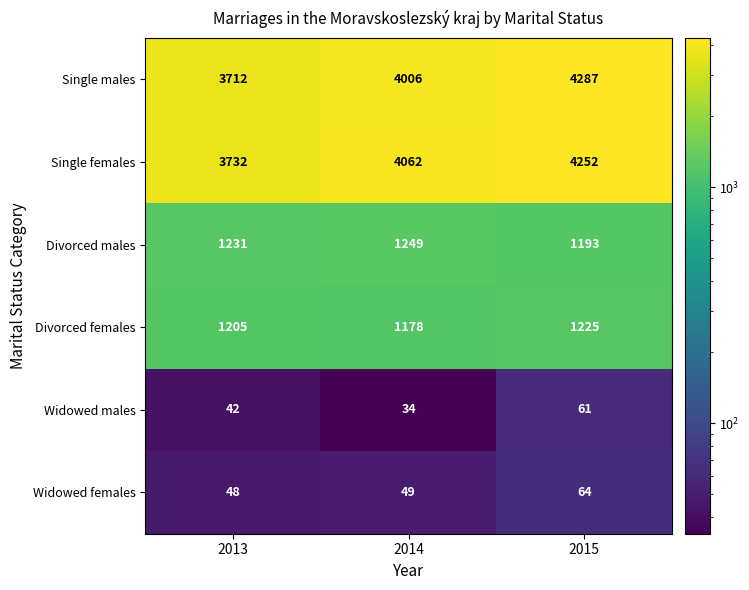

At which category is the sum across all series the highest?

2015